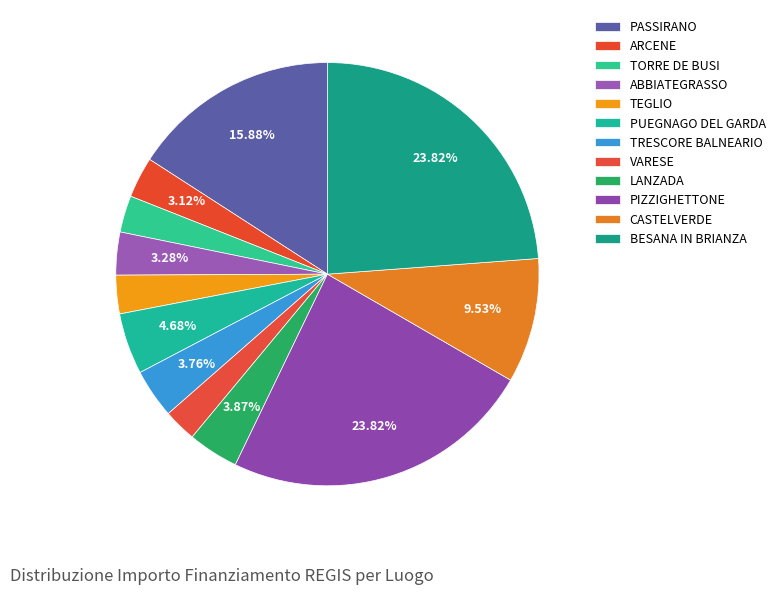

Which slice is the largest?

PIZZIGHETTONE